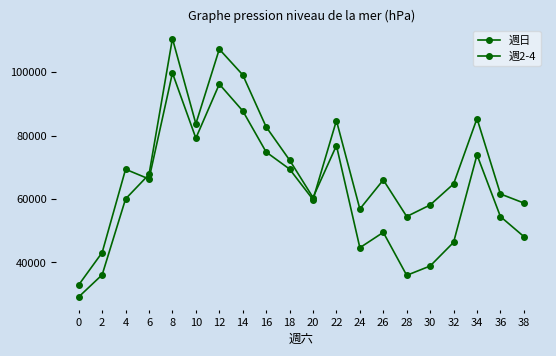

What is the value of the 週2-4 point at the 7th from the left?

107205